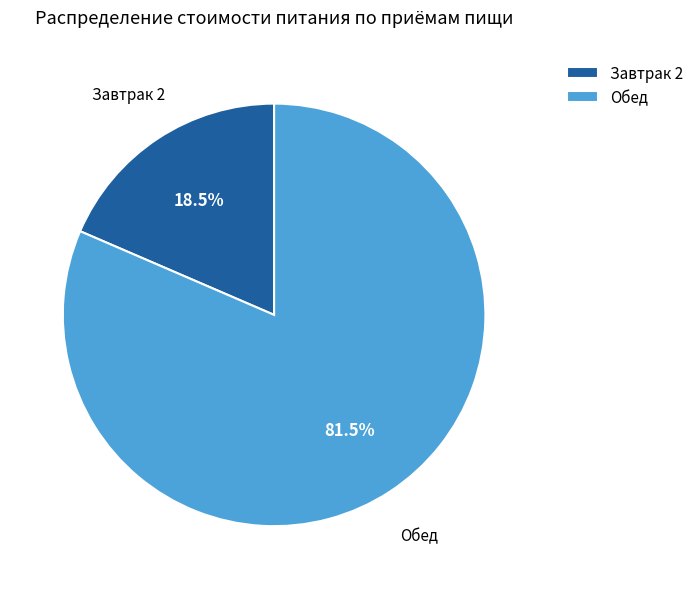

To the nearest percent, what is the difference between the largest and smallest slice percentages?

63%